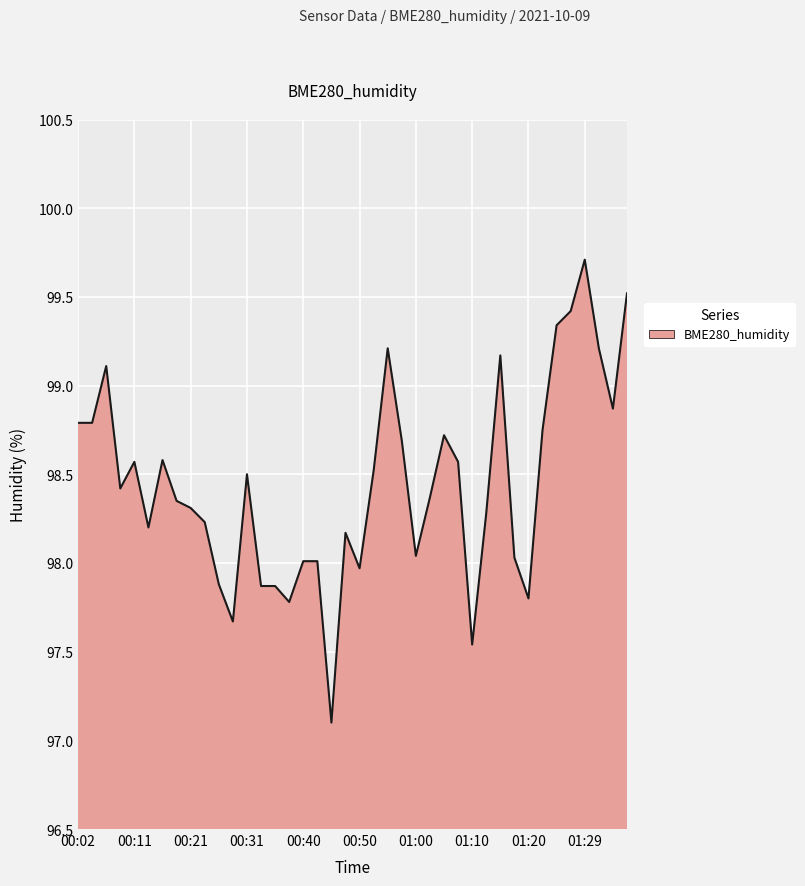

What is the difference between the maximum and minimum values?

2.6